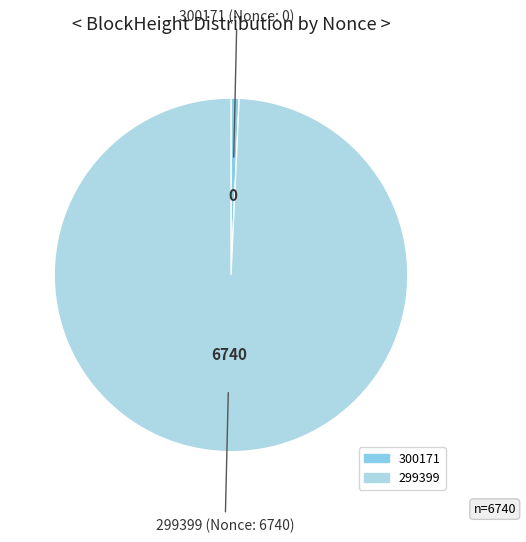

The 299399 slice represents 93% of the pie. True or false?

False